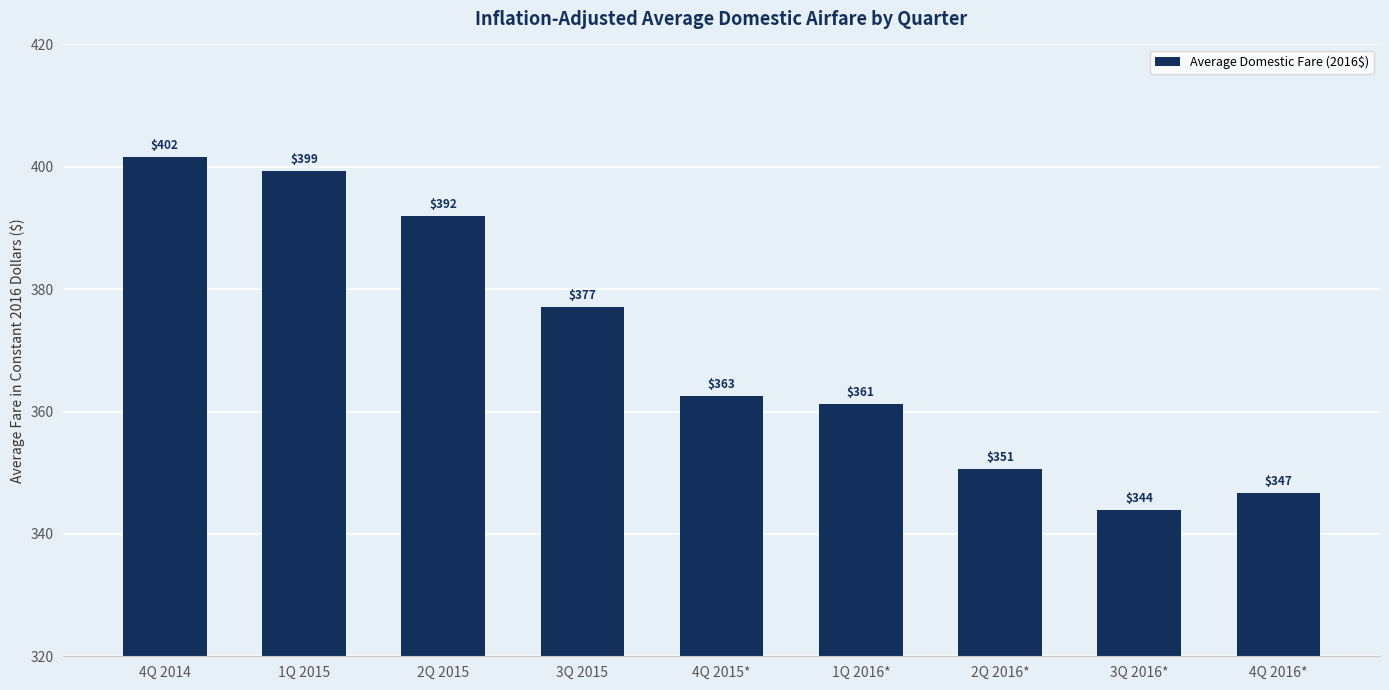

At which label does the data first exceed 362?

4Q 2014